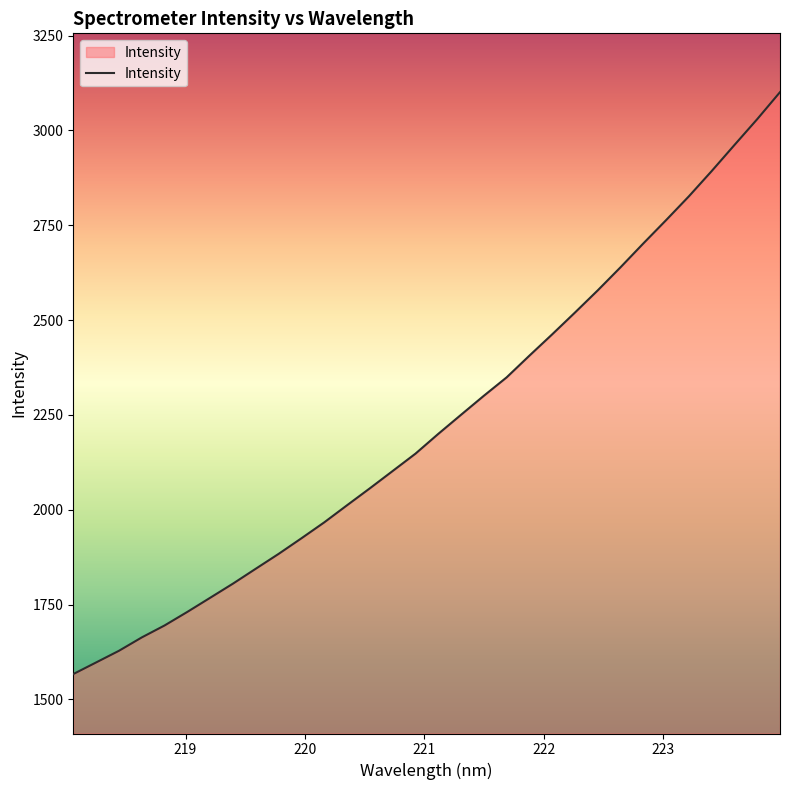

What is the difference between the maximum and minimum values?

1534.1